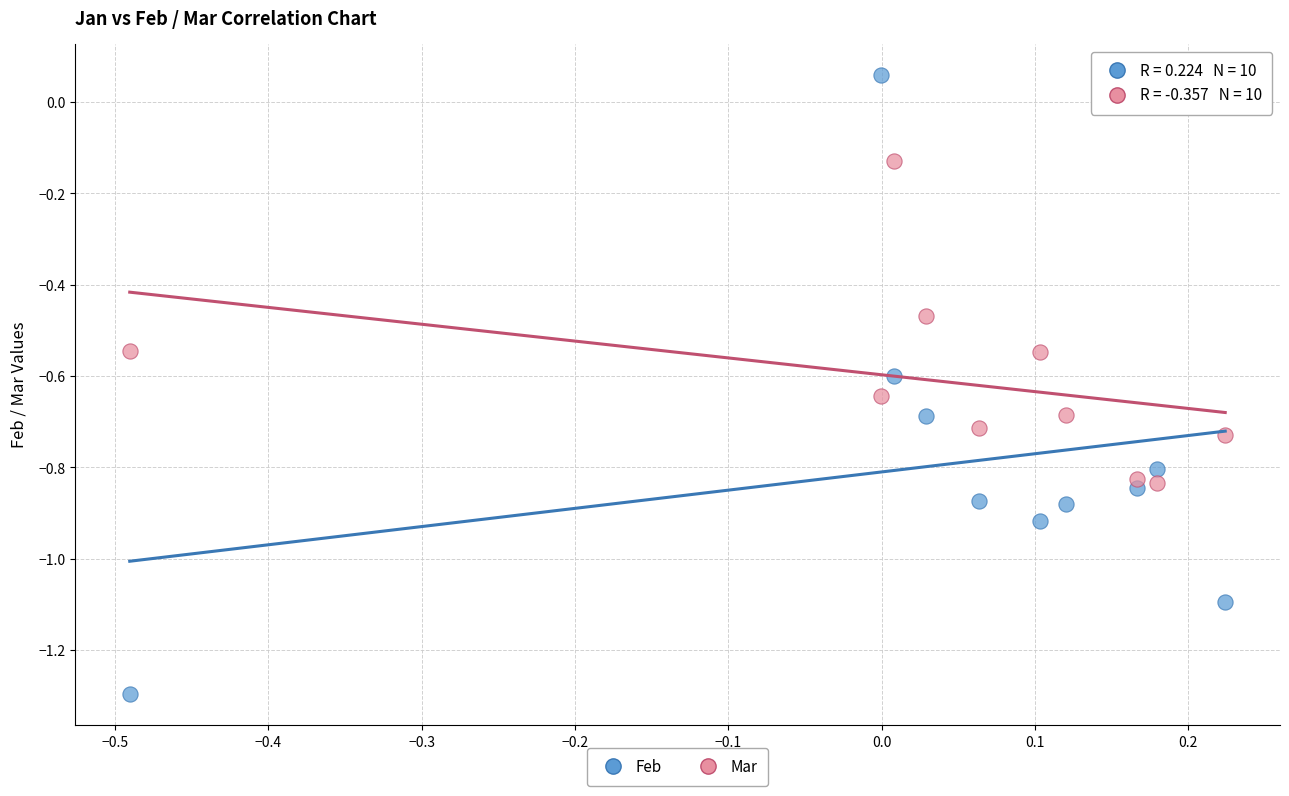

Which series has the widest spread of Y values?

Feb